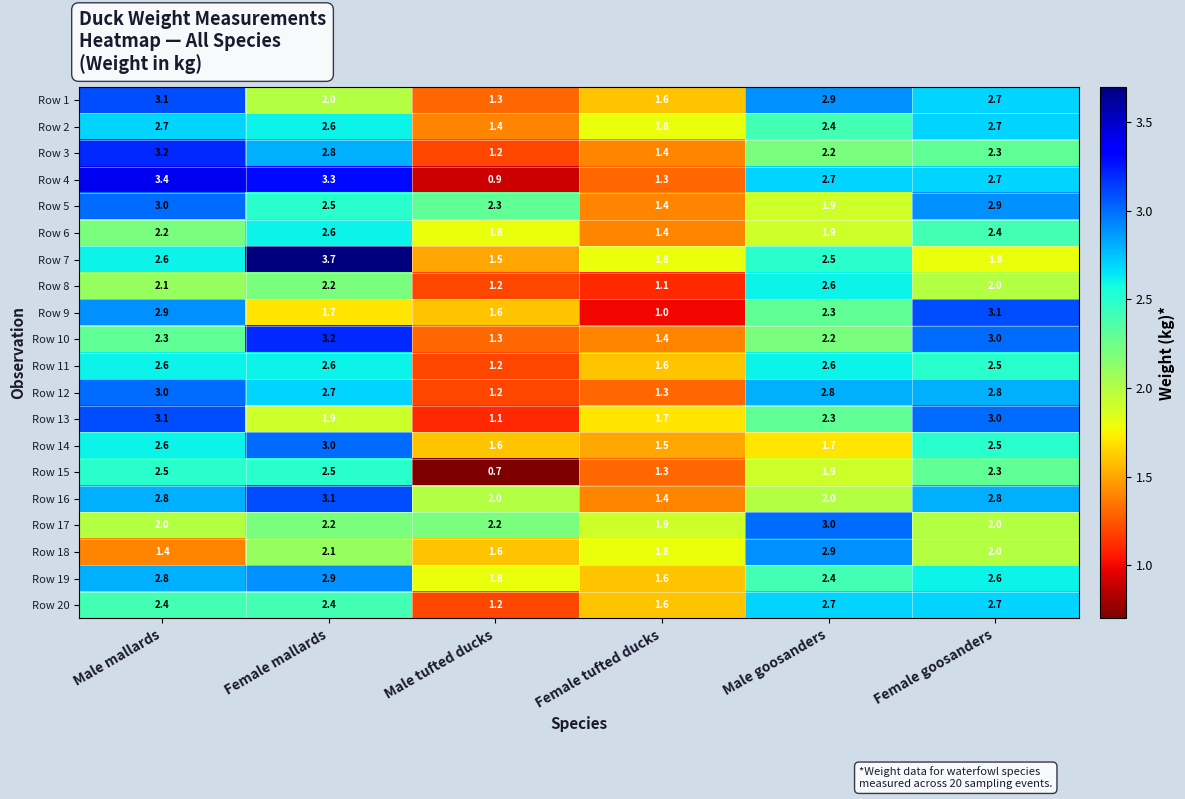

What is the sum of all Row 5 values?

14.0